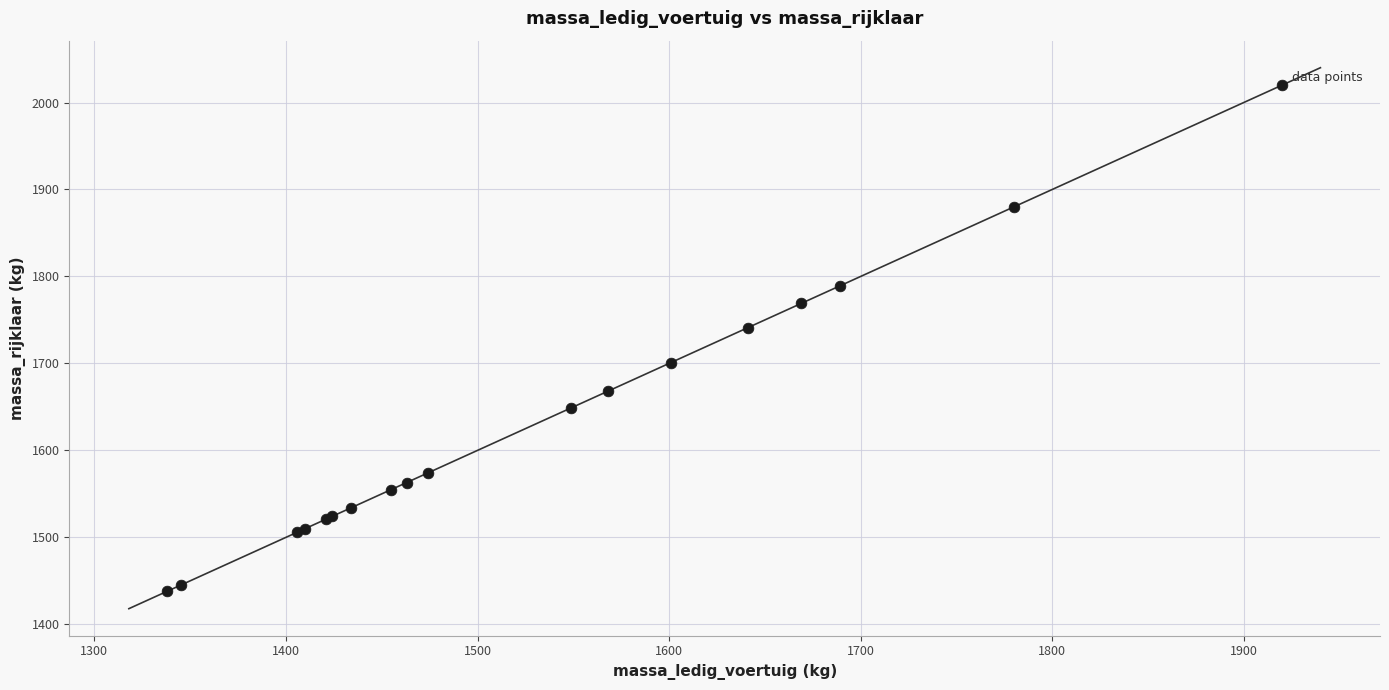

What Y value in the scatter plot is closest to 1729?

1741